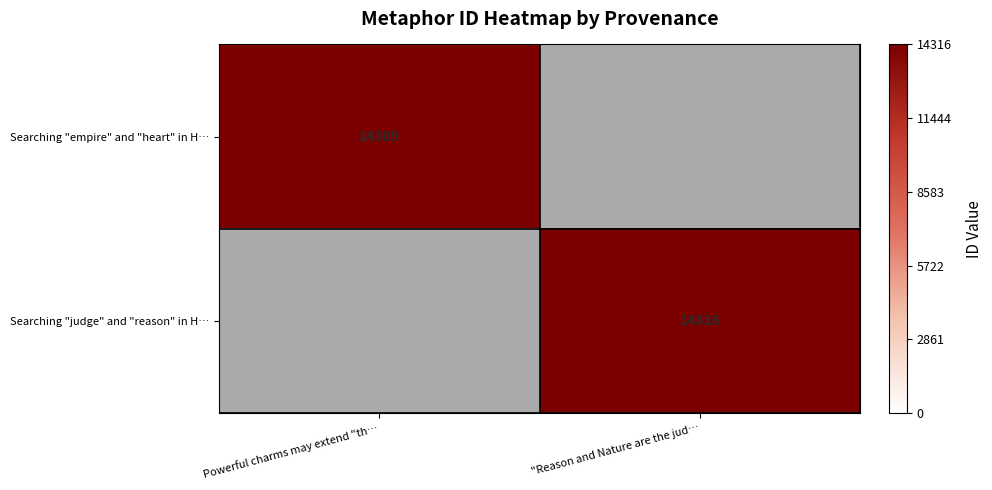

The value of Searching "empire" and "heart" in H… at Powerful charms may extend "th… is 6712. True or false?

False